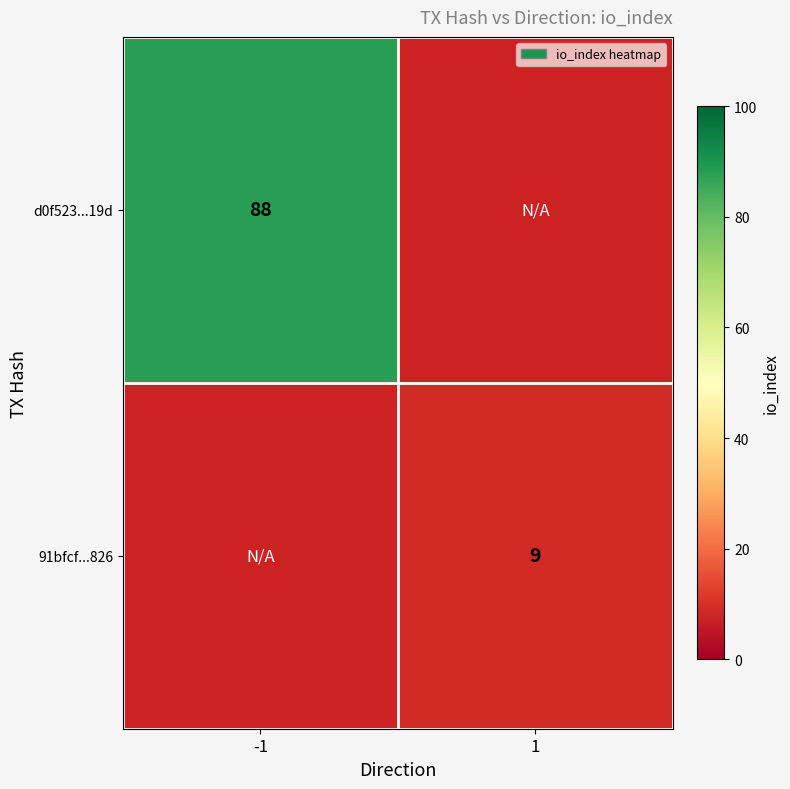

Is it true that d0f523...19d equals 88 at -1?

True